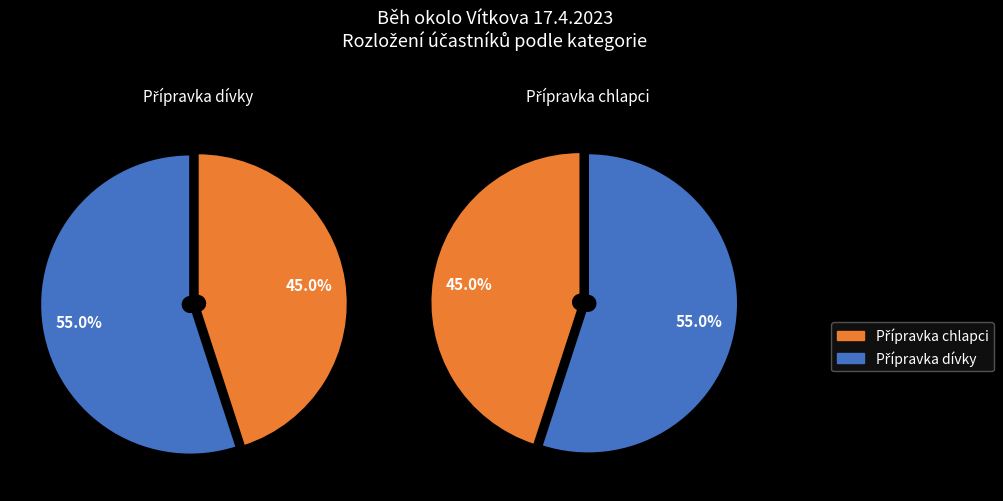

What percentage is NOT represented by Přípravka chlapci?

55.0%